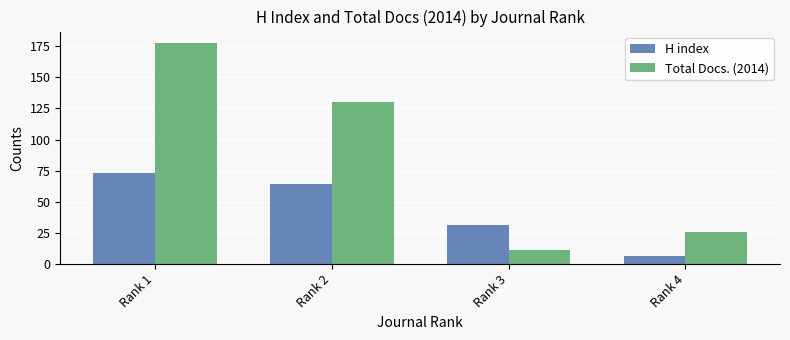

What is the sum of the H index values at Rank 1 and Rank 3?

104